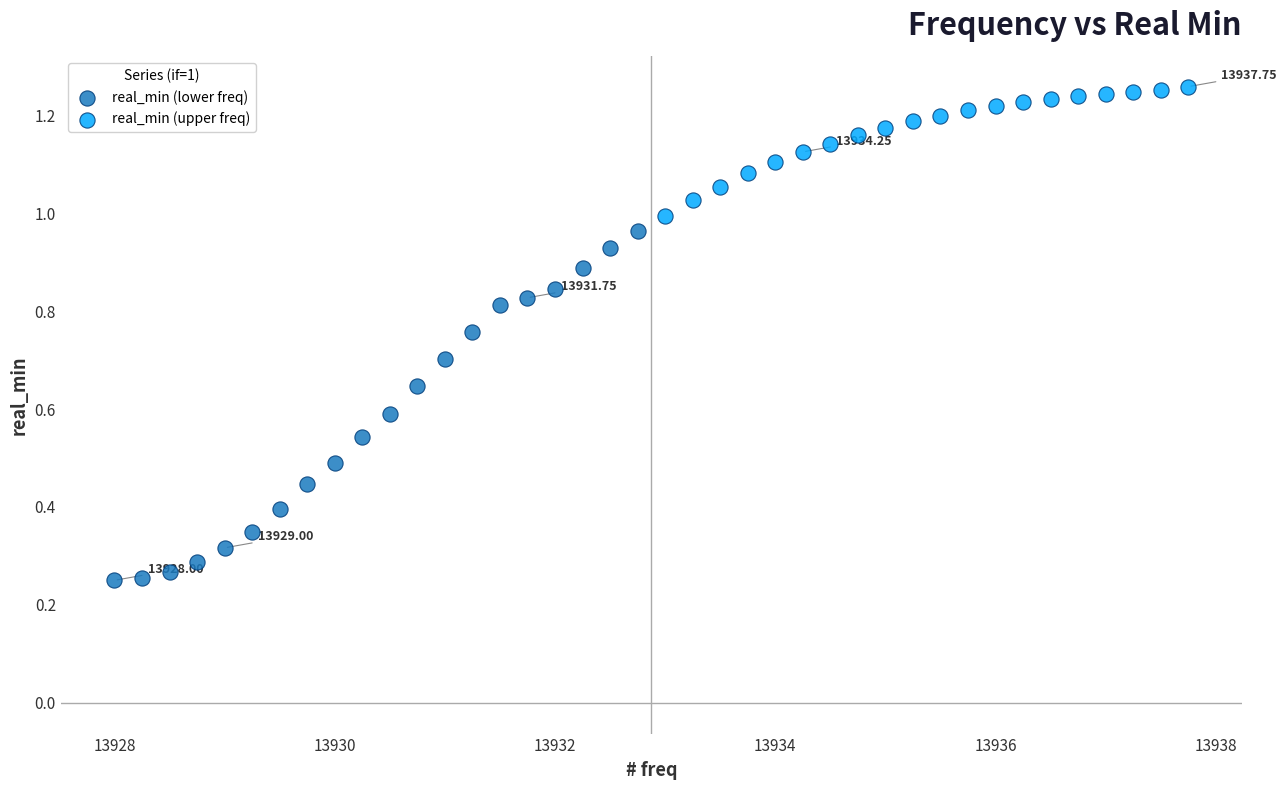

Which series has the widest spread of Y values?

real_min (lower freq)